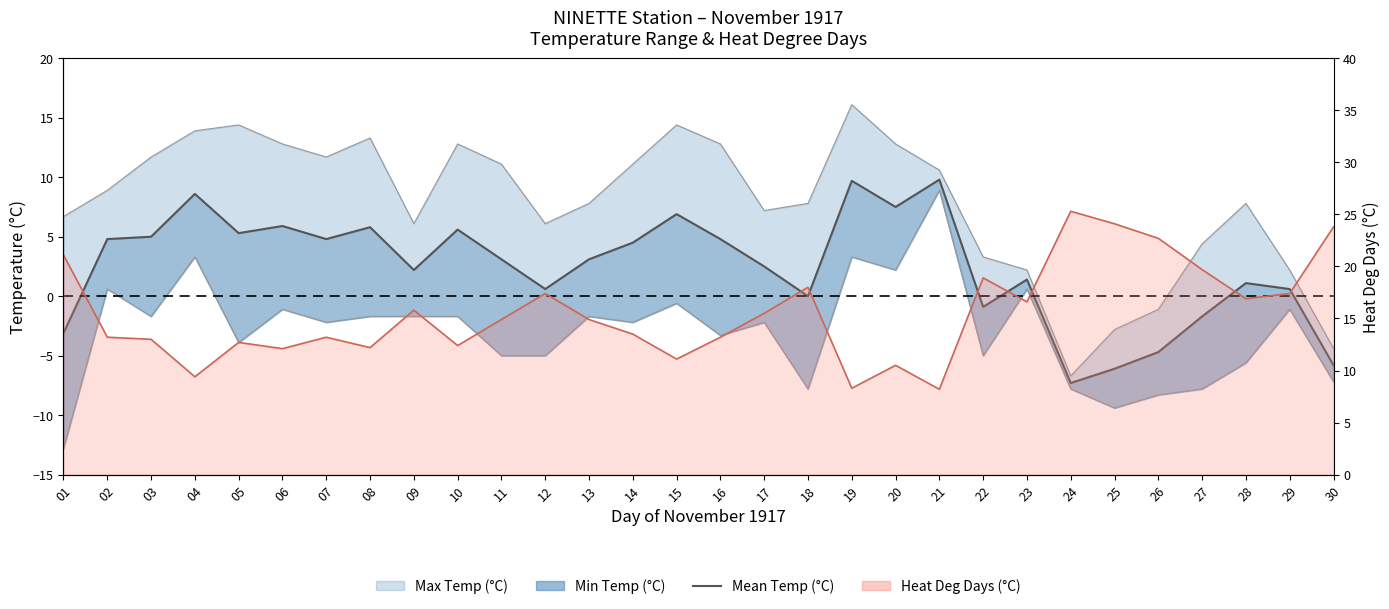

True or false: there are more than 0 points higher than both neighbors.

True